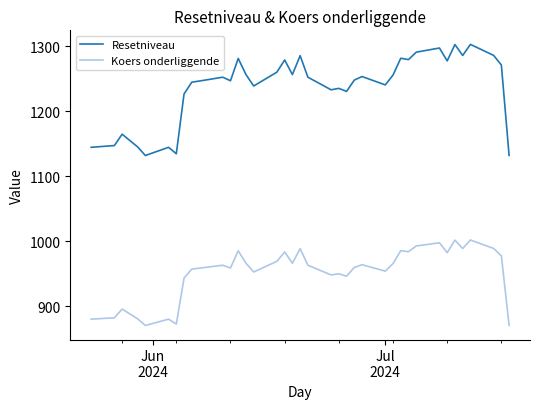

Which series has the largest range (max minus min)?

Resetniveau